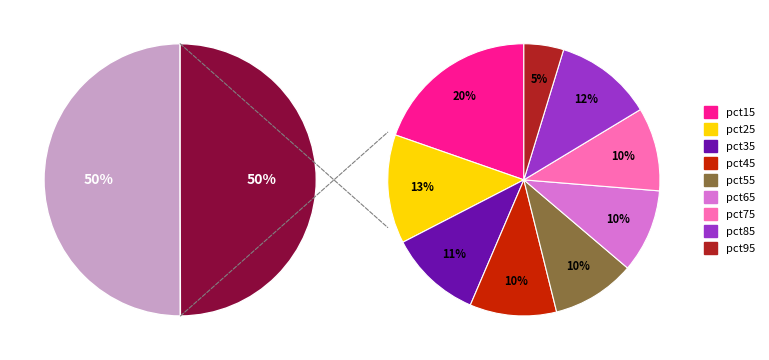

Count the number of slices in the pie.

10